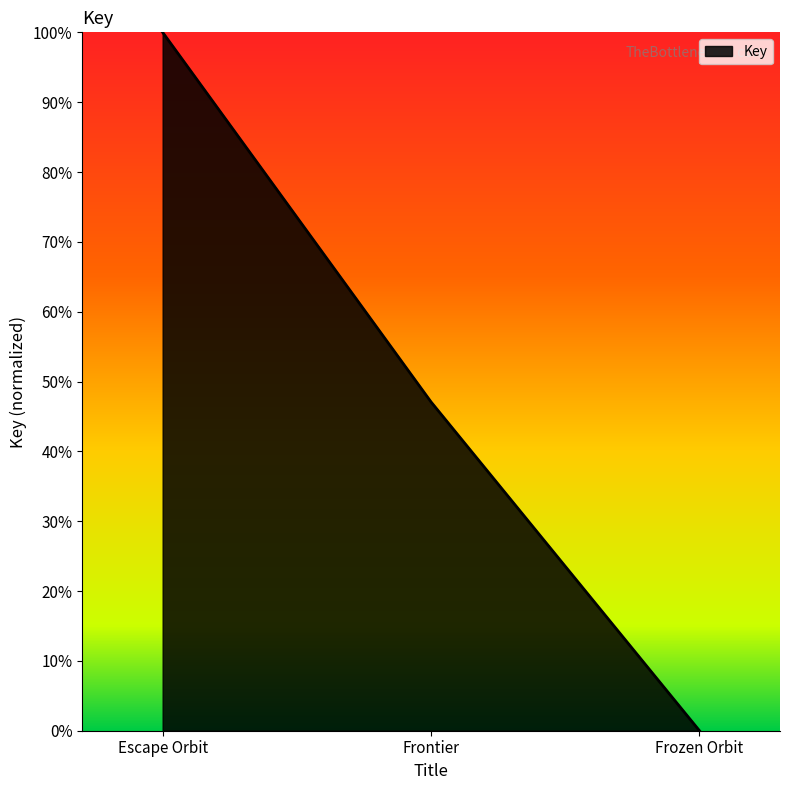

Rank the categories by value from highest to lowest.

Escape Orbit, Frontier, Frozen Orbit